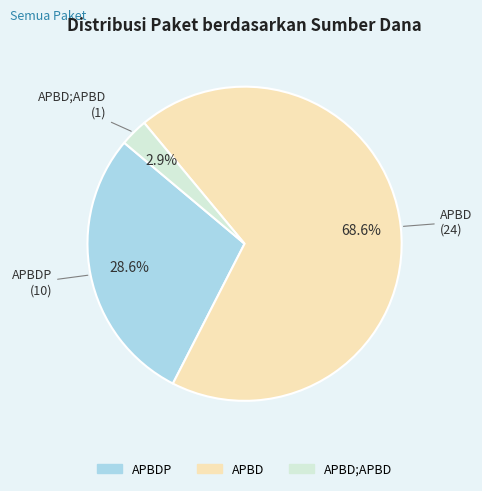

Does any single category account for the majority?

Yes